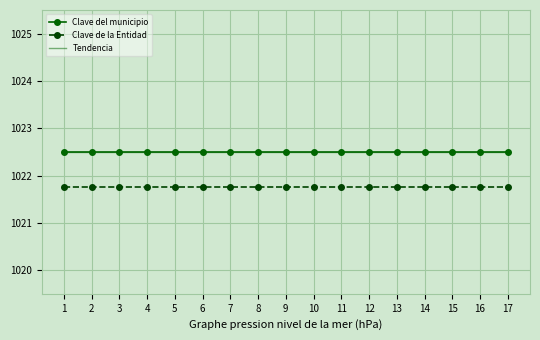

How many distinct data groups are displayed?

3